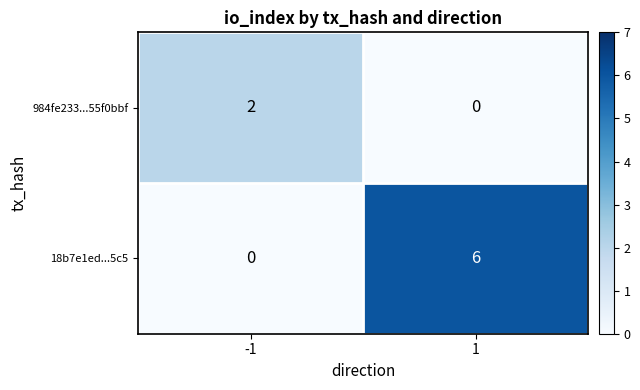

True or false: 984fe233...55f0bbf has a value of 3 at -1.

False